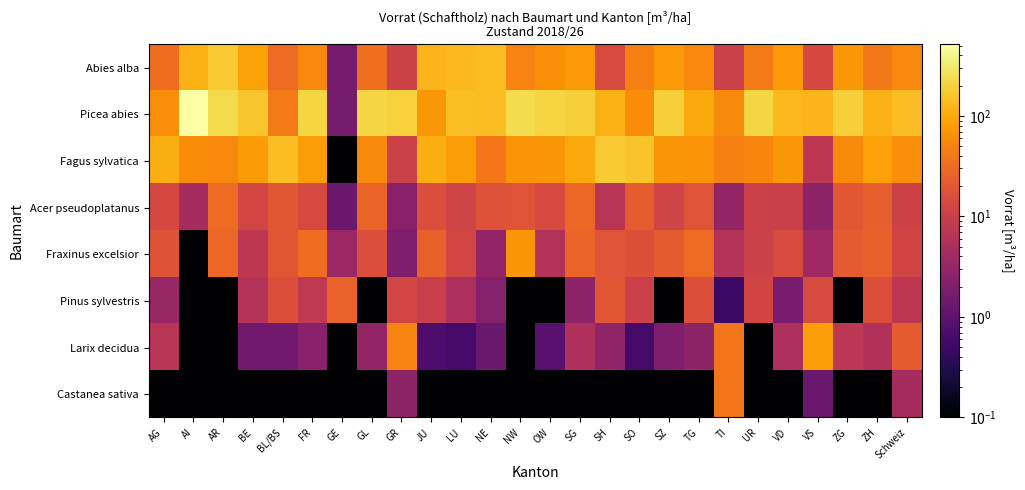

Reading left to right, extract all data points from this chart.

Abies alba: AG=33.3	AI=112.4	AR=176.2	BE=90.4	BL/BS=30.8	FR=54.9	GE=1.7	GL=34.0	GR=11.4	JU=125.3	LU=135.3	NE=142.9	NW=51.5	OW=64.5	SG=74.9	SH=14.8	SO=47.0	SZ=75.8	TG=54.8	TI=10.7	UR=43.4	VD=75.2	VS=13.3	ZG=73.1	ZH=40.9	Schweiz=53.4
Picea abies: AG=62.4	AI=516.1	AR=238.1	BE=161.7	BL/BS=43.1	FR=210.7	GE=1.6	GL=221.7	GR=196.8	JU=72.1	LU=149.9	NE=144.9	NW=240.9	OW=213.8	SG=191.4	SH=111.2	SO=60.3	SZ=193.3	TG=102.3	TI=58.3	UR=218.1	VD=133.8	VS=125.4	ZG=190.7	ZH=115.2	Schweiz=144.5
Fagus sylvatica: AG=109.8	AI=59.6	AR=56.1	BE=77.2	BL/BS=141.5	FR=81.8	GE=0.0	GL=57.2	GR=11.0	JU=110.0	LU=80.2	NE=40.6	NW=68.0	OW=70.0	SG=101.1	SH=172.9	SO=158.6	SZ=71.0	TG=69.0	TI=47.5	UR=51.9	VD=72.9	VS=7.5	ZG=57.7	ZH=85.8	Schweiz=61.6
Acer pseudoplatanus: AG=13.3	AI=4.6	AR=30.2	BE=12.4	BL/BS=19.6	FR=13.6	GE=1.3	GL=26.6	GR=2.4	JU=15.5	LU=11.7	NE=17.6	NW=18.6	OW=13.8	SG=29.2	SH=6.9	SO=22.9	SZ=11.6	TG=18.9	TI=3.1	UR=10.6	VD=10.1	VS=2.8	ZG=20.2	ZH=24.6	Schweiz=11.1
Fraxinus excelsior: AG=17.7	AI=0.0	AR=28.8	BE=7.5	BL/BS=19.2	FR=32.6	GE=3.6	GL=16.0	GR=1.9	JU=24.8	LU=12.3	NE=3.1	NW=71.6	OW=6.0	SG=26.5	SH=18.5	SO=16.6	SZ=21.8	TG=31.0	TI=6.2	UR=10.7	VD=14.6	VS=3.9	ZG=21.1	ZH=25.5	Schweiz=12.1
Pinus sylvestris: AG=3.4	AI=0.0	AR=0.0	BE=6.2	BL/BS=16.2	FR=8.0	GE=26.3	GL=0.0	GR=12.5	JU=9.8	LU=5.3	NE=2.3	NW=0.0	OW=0.0	SG=2.7	SH=19.0	SO=10.5	SZ=0.0	TG=16.1	TI=0.5	UR=12.0	VD=1.8	VS=14.1	ZG=0.0	ZH=16.3	Schweiz=7.5
Larix decidua: AG=6.8	AI=0.0	AR=0.0	BE=1.5	BL/BS=1.5	FR=2.4	GE=0.0	GL=3.1	GR=50.9	JU=0.7	LU=0.6	NE=1.3	NW=0.0	OW=0.9	SG=5.6	SH=2.9	SO=0.6	SZ=2.0	TG=2.8	TI=38.8	UR=0.0	VD=5.3	VS=80.3	ZG=7.3	ZH=5.7	Schweiz=21.8
Castanea sativa: AG=0.0	AI=0.0	AR=0.0	BE=0.0	BL/BS=0.0	FR=0.0	GE=0.0	GL=0.0	GR=2.8	JU=0.0	LU=0.0	NE=0.0	NW=0.0	OW=0.0	SG=0.0	SH=0.0	SO=0.0	SZ=0.0	TG=0.0	TI=38.5	UR=0.0	VD=0.1	VS=1.3	ZG=0.0	ZH=0.0	Schweiz=4.6